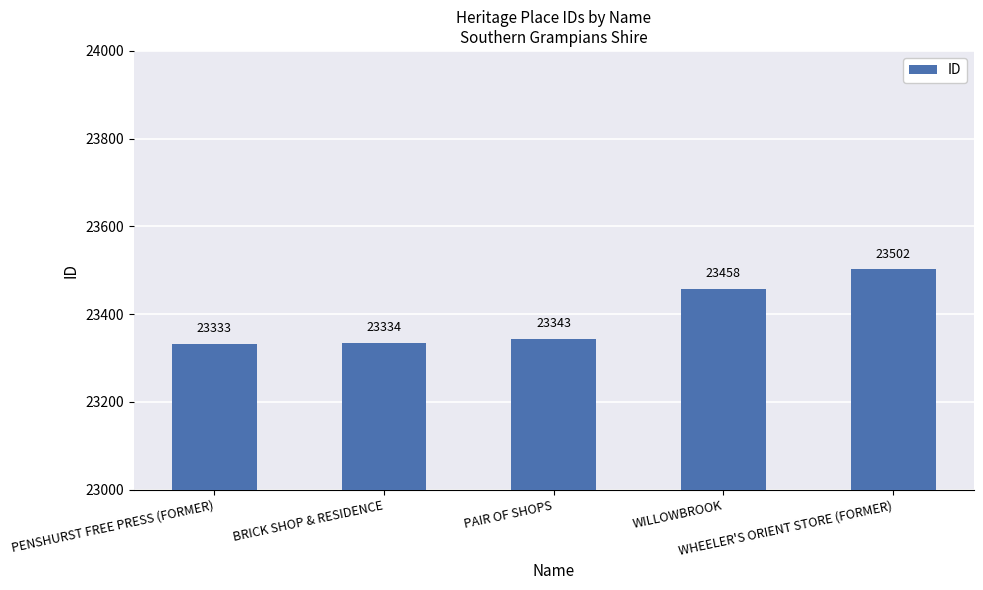

What is the sum of the values at WILLOWBROOK and WHEELER'S ORIENT STORE (FORMER)?

46960